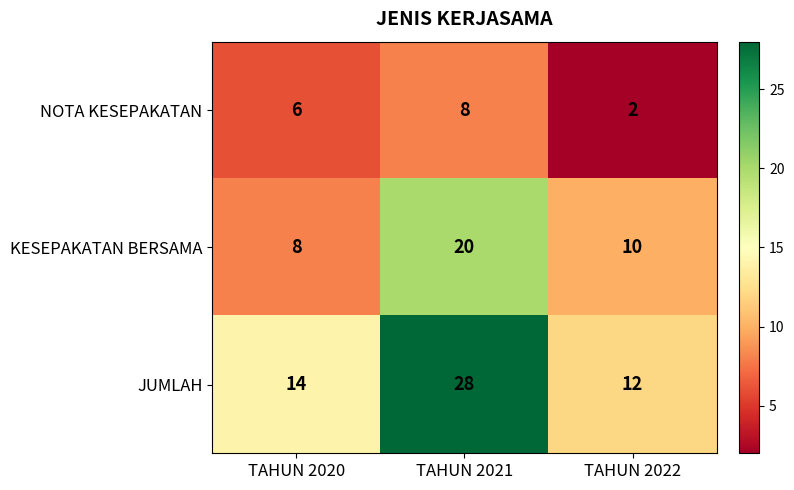

What is the difference between the JUMLAH values at TAHUN 2021 and TAHUN 2022?

16